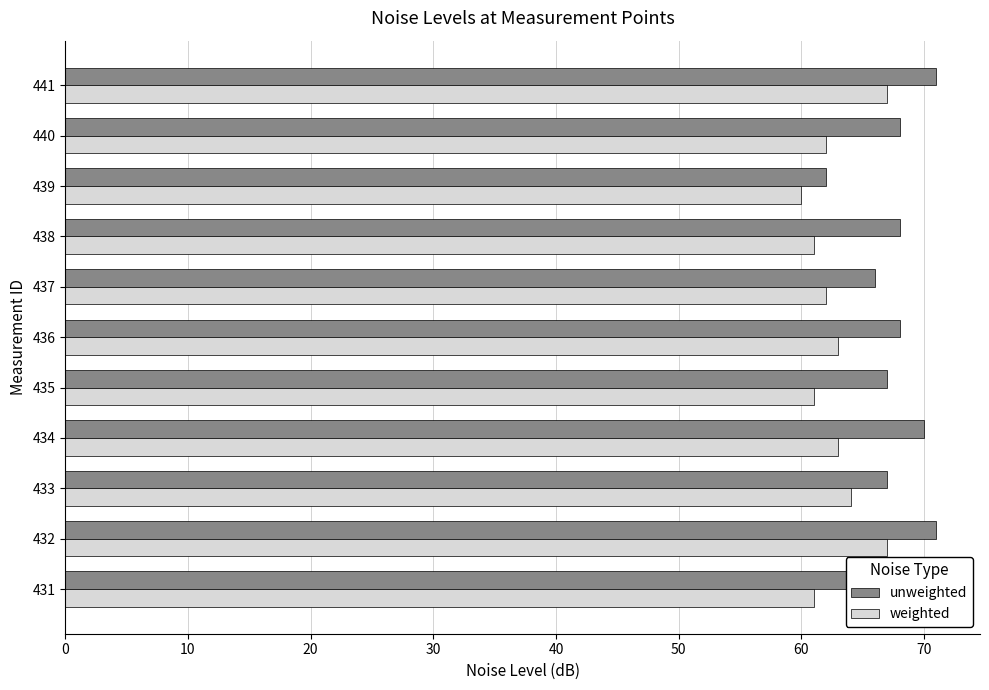

Which series has the largest total across all categories?

unweighted